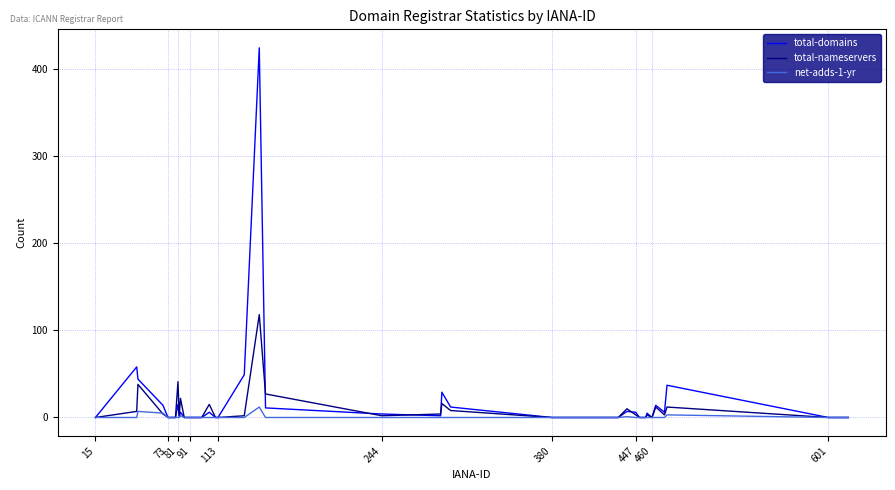

List the series in order of their peak value, lowest first.

net-adds-1-yr, total-nameservers, total-domains